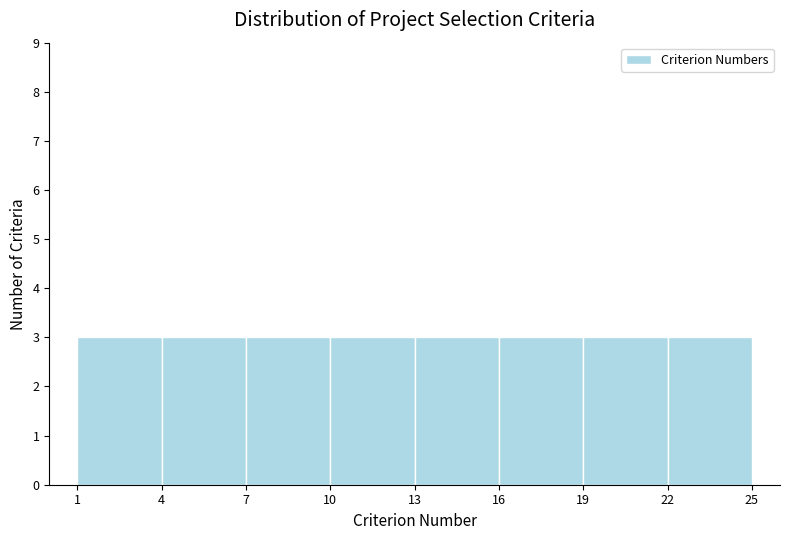

Reading left to right, transcribe this chart: for each bar, give the range it covers on the x-axis and its height. The values are not printed on the chart, so give them approximately, as read against the axis.

1 to 4: 3
4 to 7: 3
7 to 10: 3
10 to 13: 3
13 to 16: 3
16 to 19: 3
19 to 22: 3
22 to 25: 3